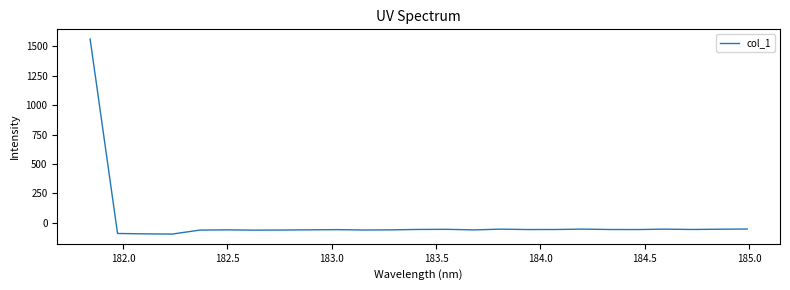

What is the minimum value shown in the chart?

-94.7